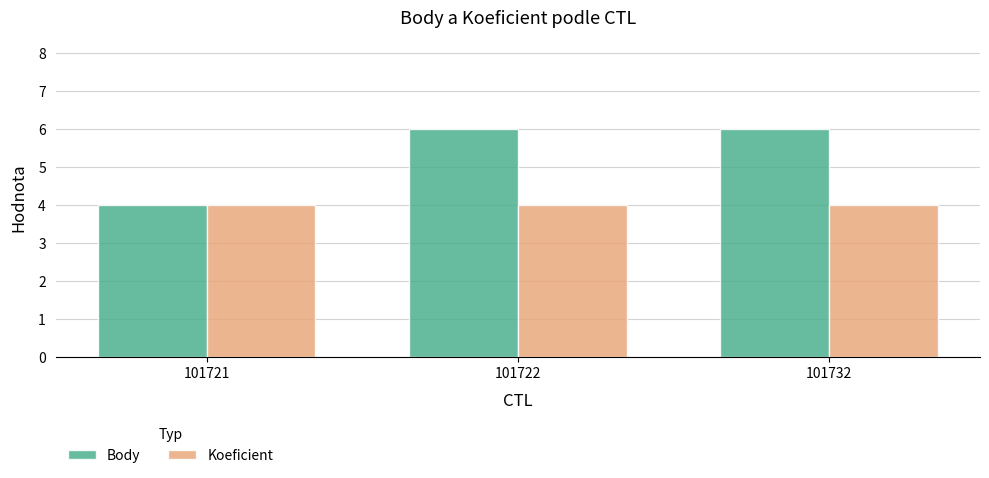

What is the sum of the Body values at 101732 and 101722?

12